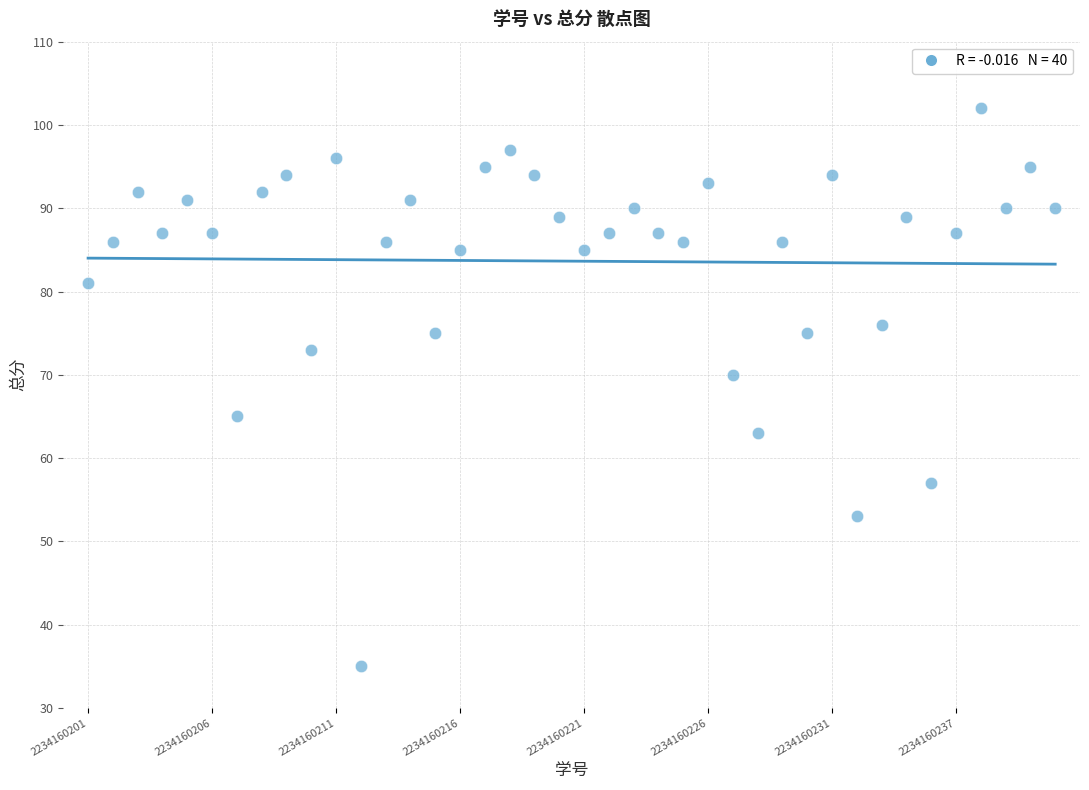

What is the range of Y values (max minus min)?

67